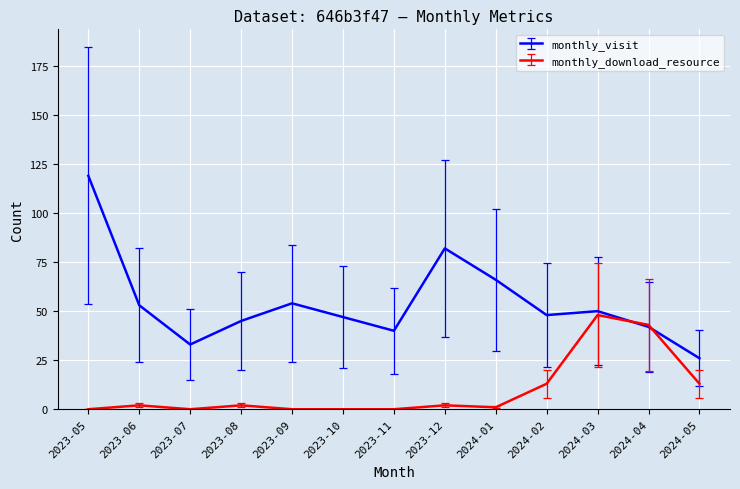

What is the average value of the monthly_visit series?

54